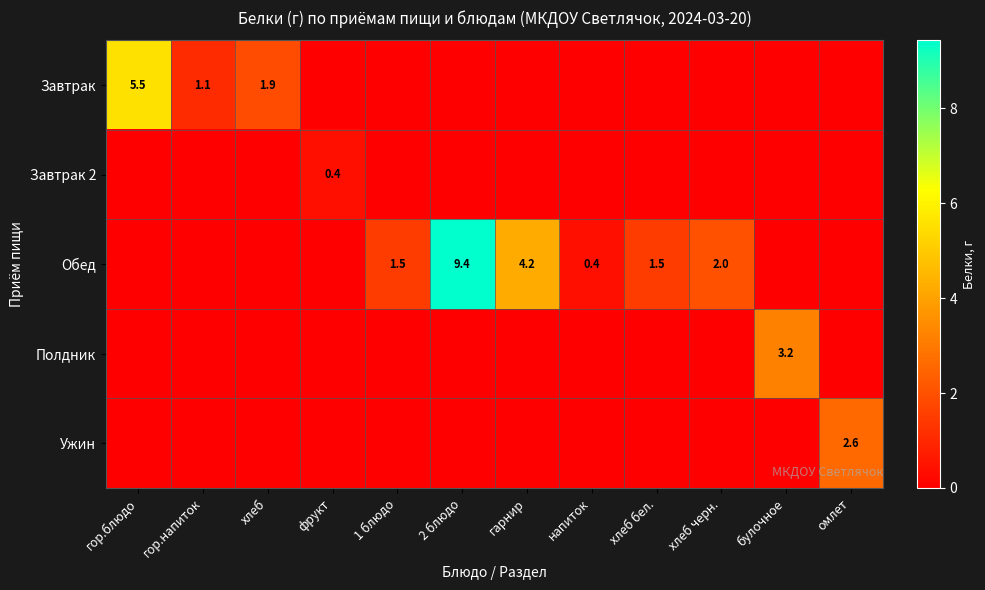

Is the value of Обед at 2 блюдо greater than the value of Завтрак at хлеб?

Yes